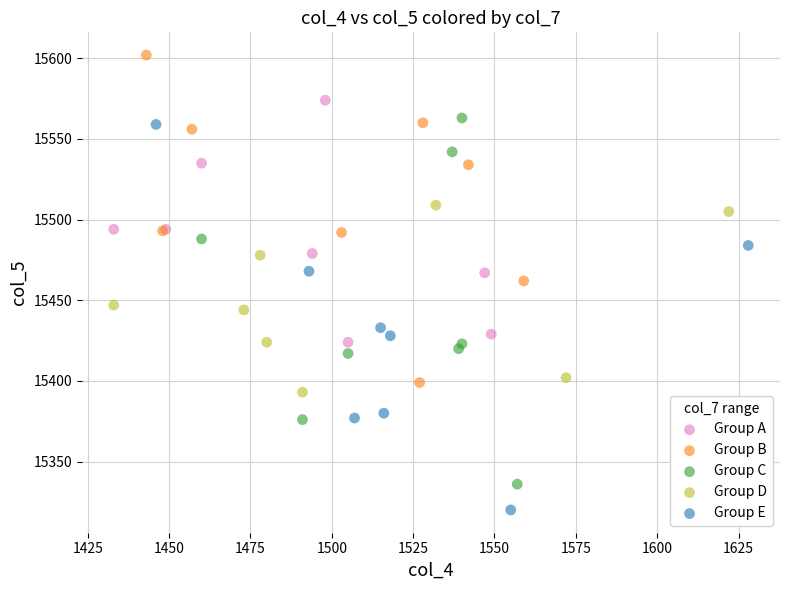

Which series reaches the minimum Y coordinate?

Group E